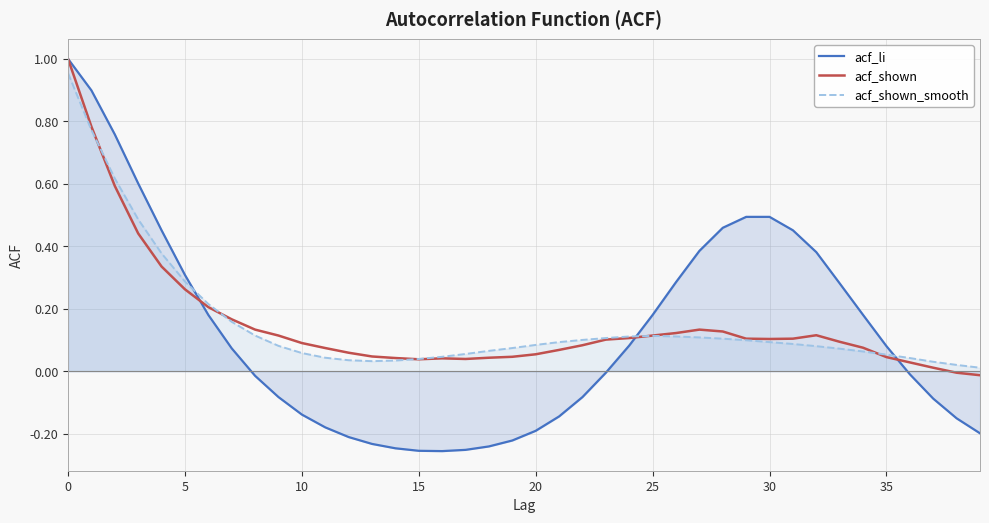

How many intersections are there between acf_shown_smooth and acf_shown?

5